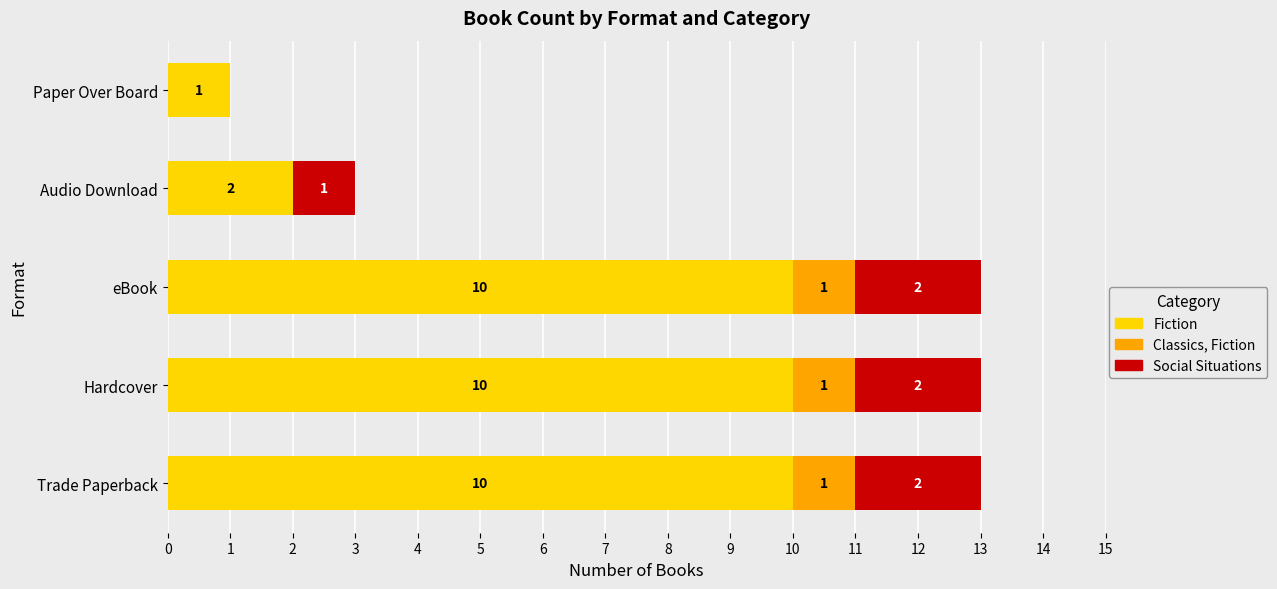

Count the Fiction values in the range 2 to 10.

4